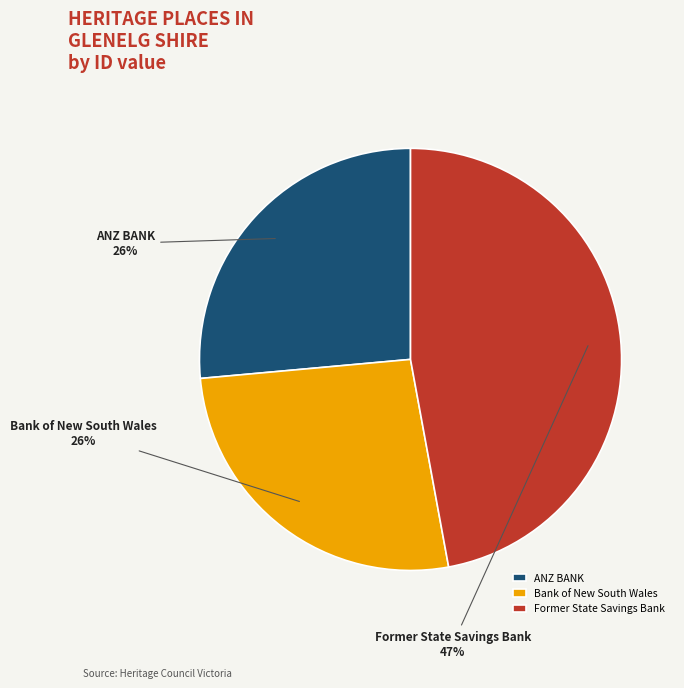

Between Former State Savings Bank and Bank of New South Wales, which is larger?

Former State Savings Bank